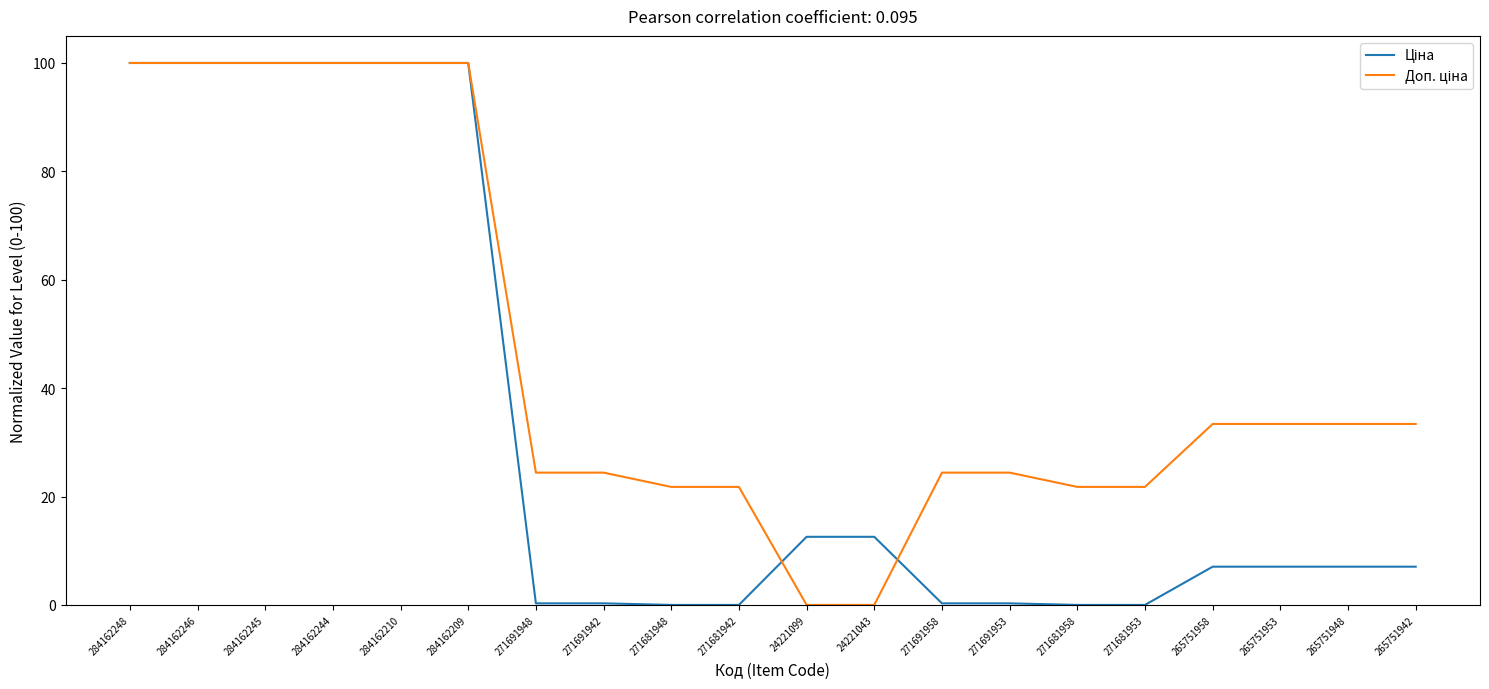

What is the spread (max minus min) of values at 271681948?

21.8